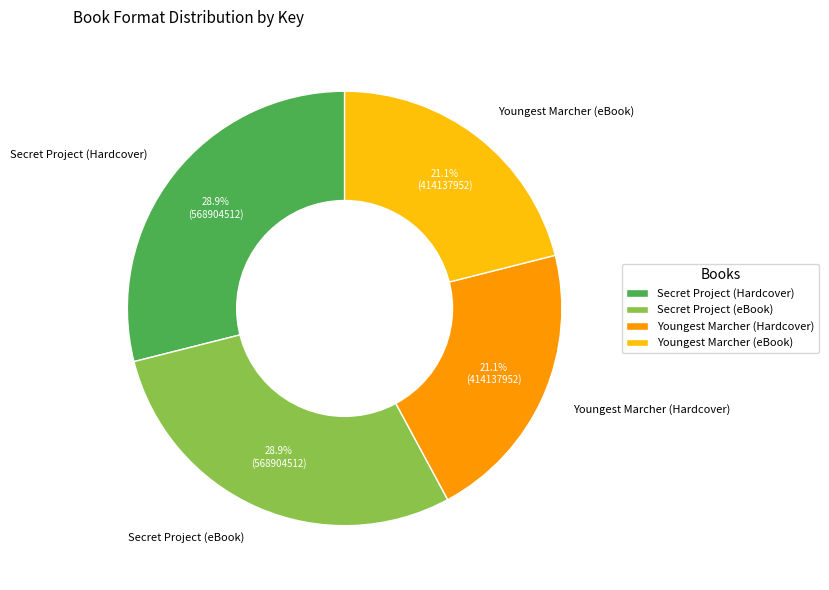

To the nearest percent, what is the average slice percentage?

25%